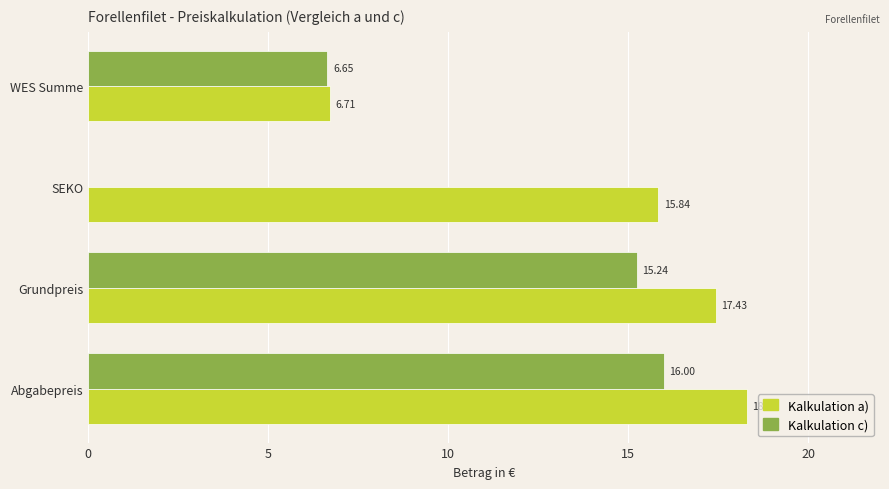

What is the sum of all Kalkulation c) values?

37.9